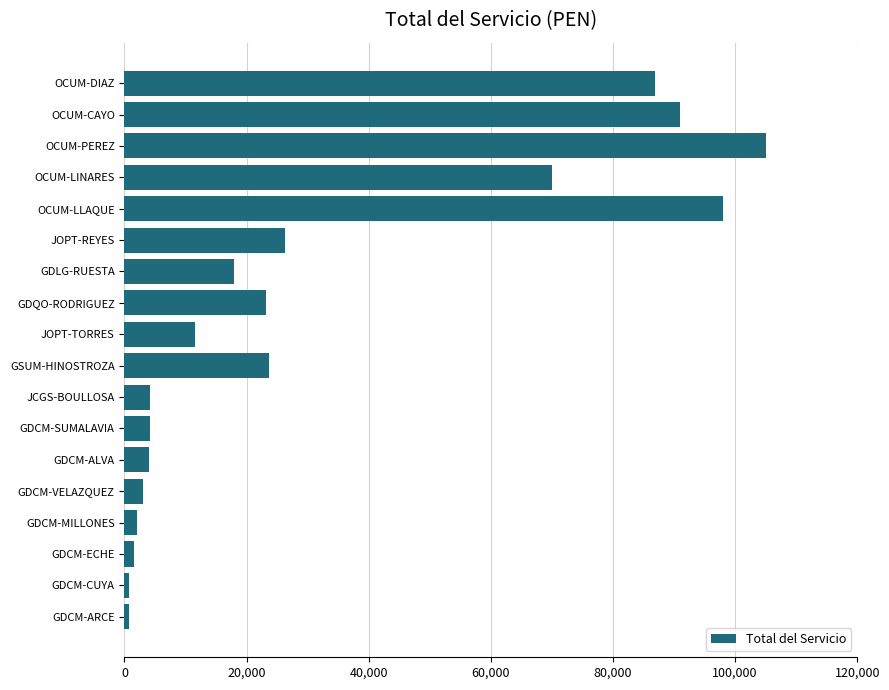

What is the difference between the maximum and second lowest values?

104200.0